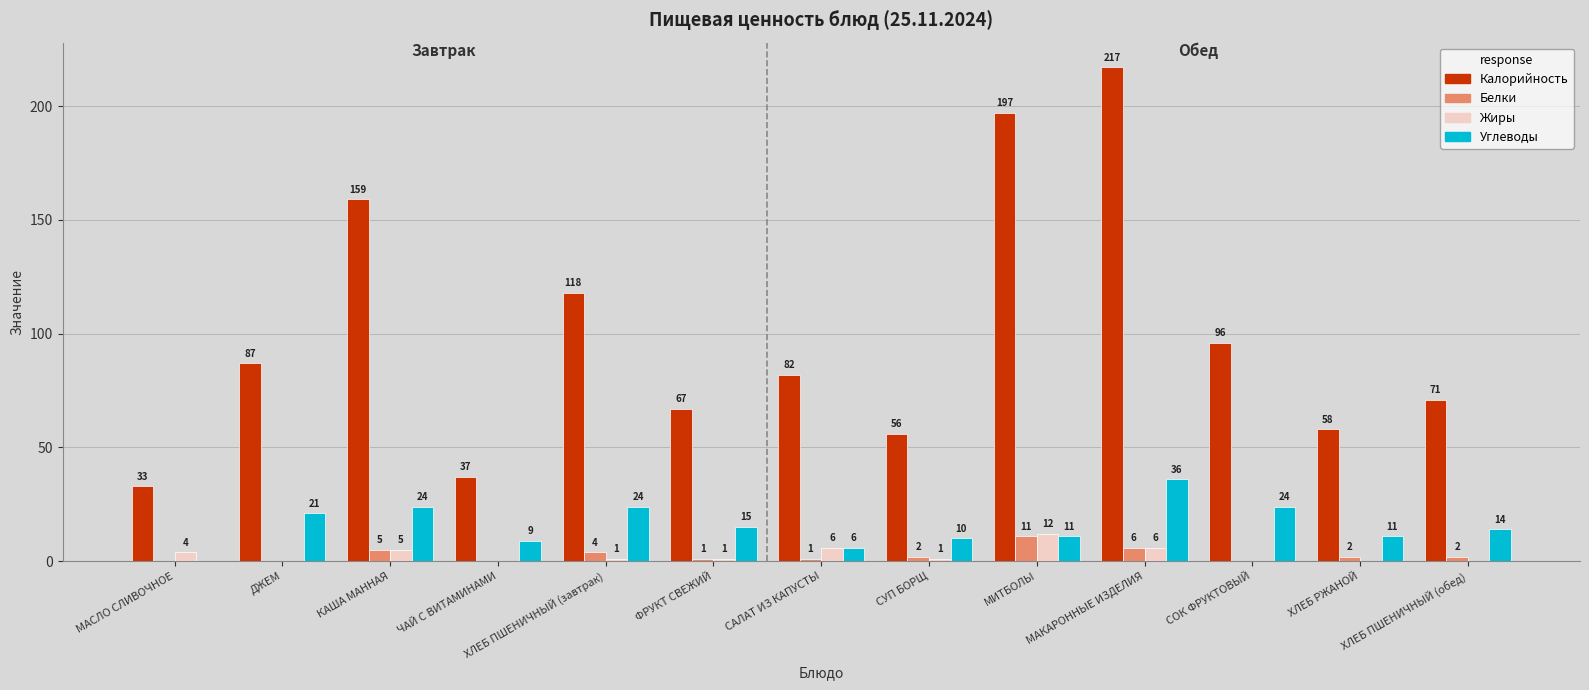

At which label does Углеводы first exceed 14?

ДЖЕМ